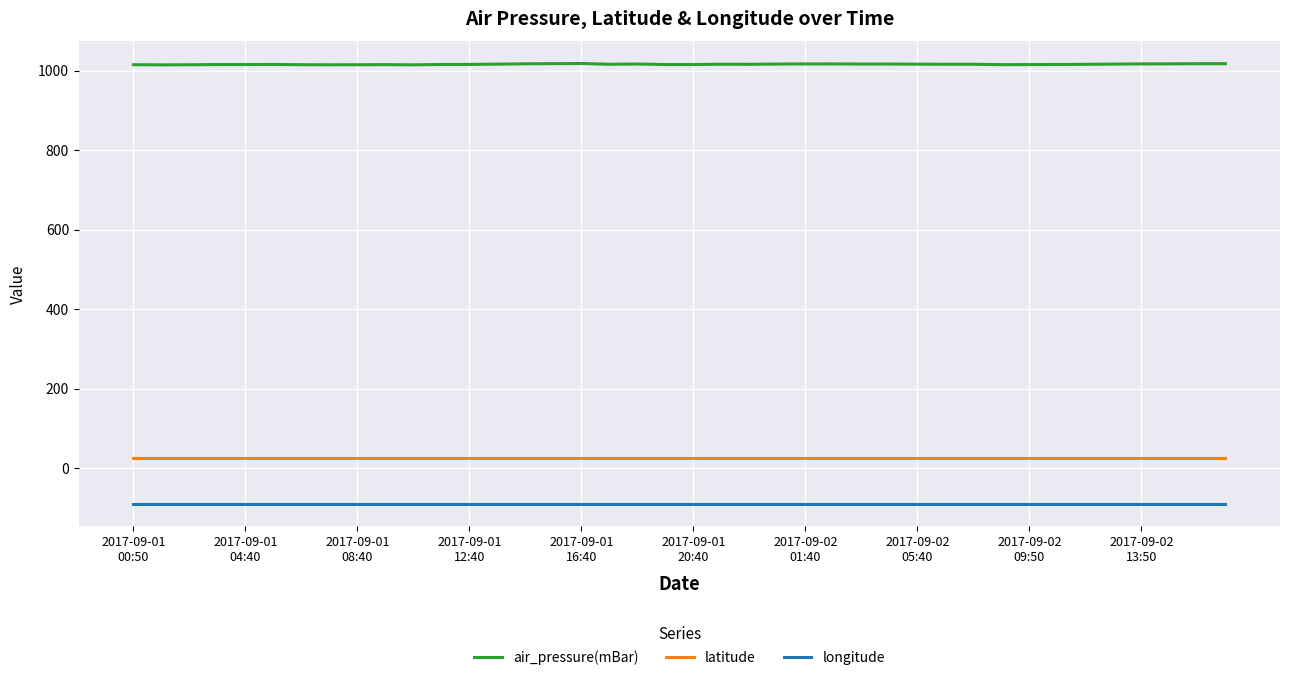

What is the lowest value of the air_pressure(mBar) series?

1014.4